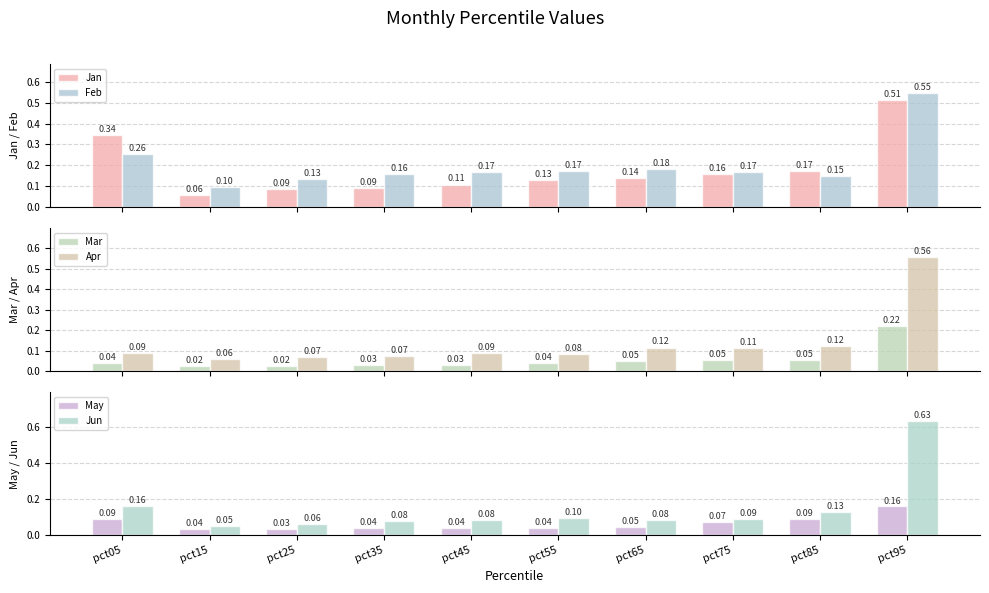

What is the sum of the May values at pct25 and pct95?

0.2